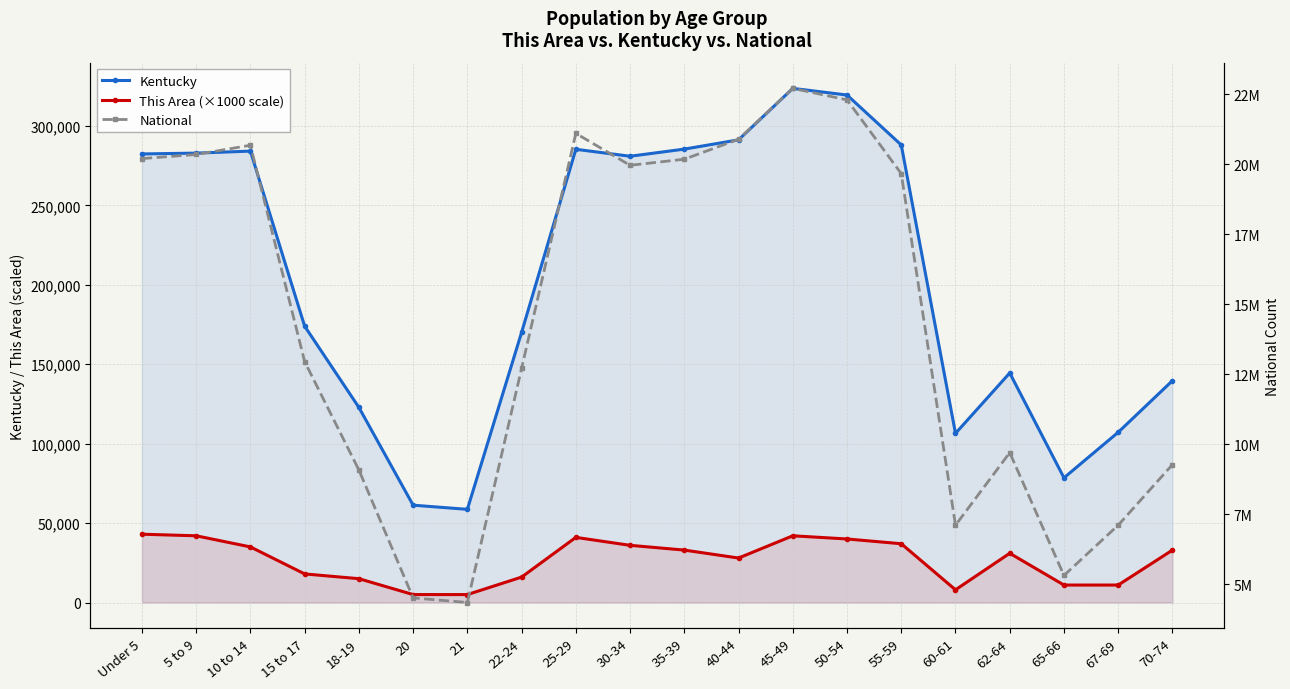

What position from the left is 20?

6